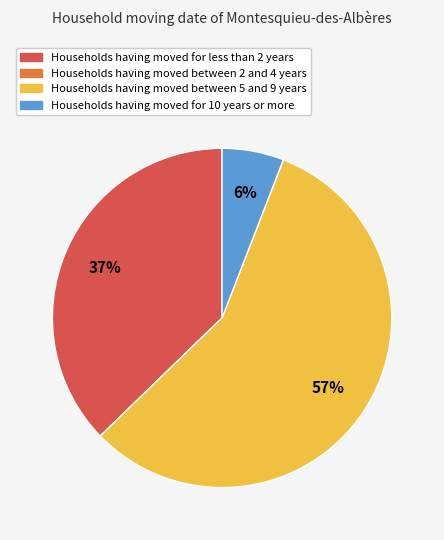

To the nearest percent, what percentage of the pie is Households having moved between 5 and 9 years?

57%